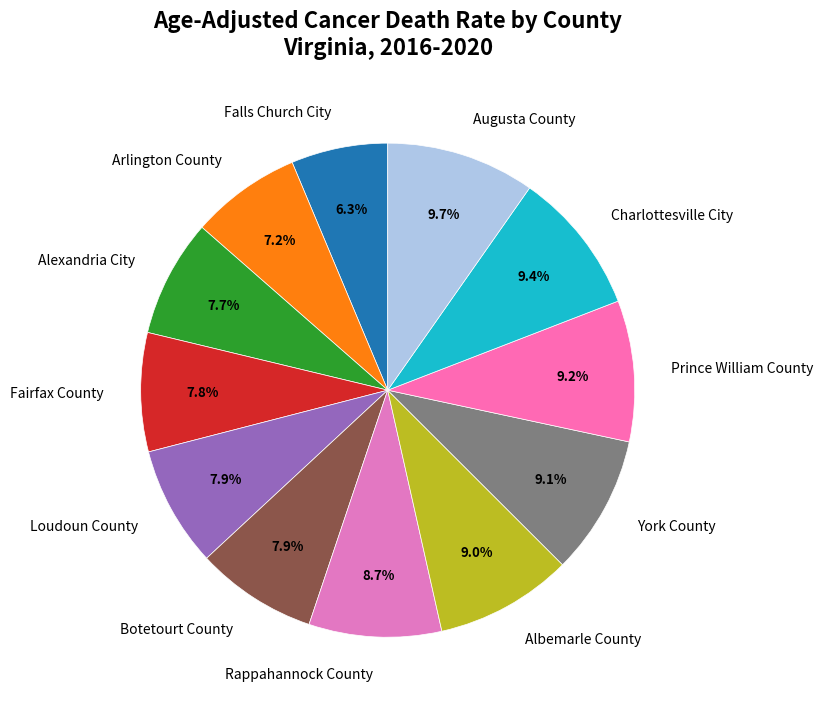

How much of the chart is everything except Augusta County?

90.3%